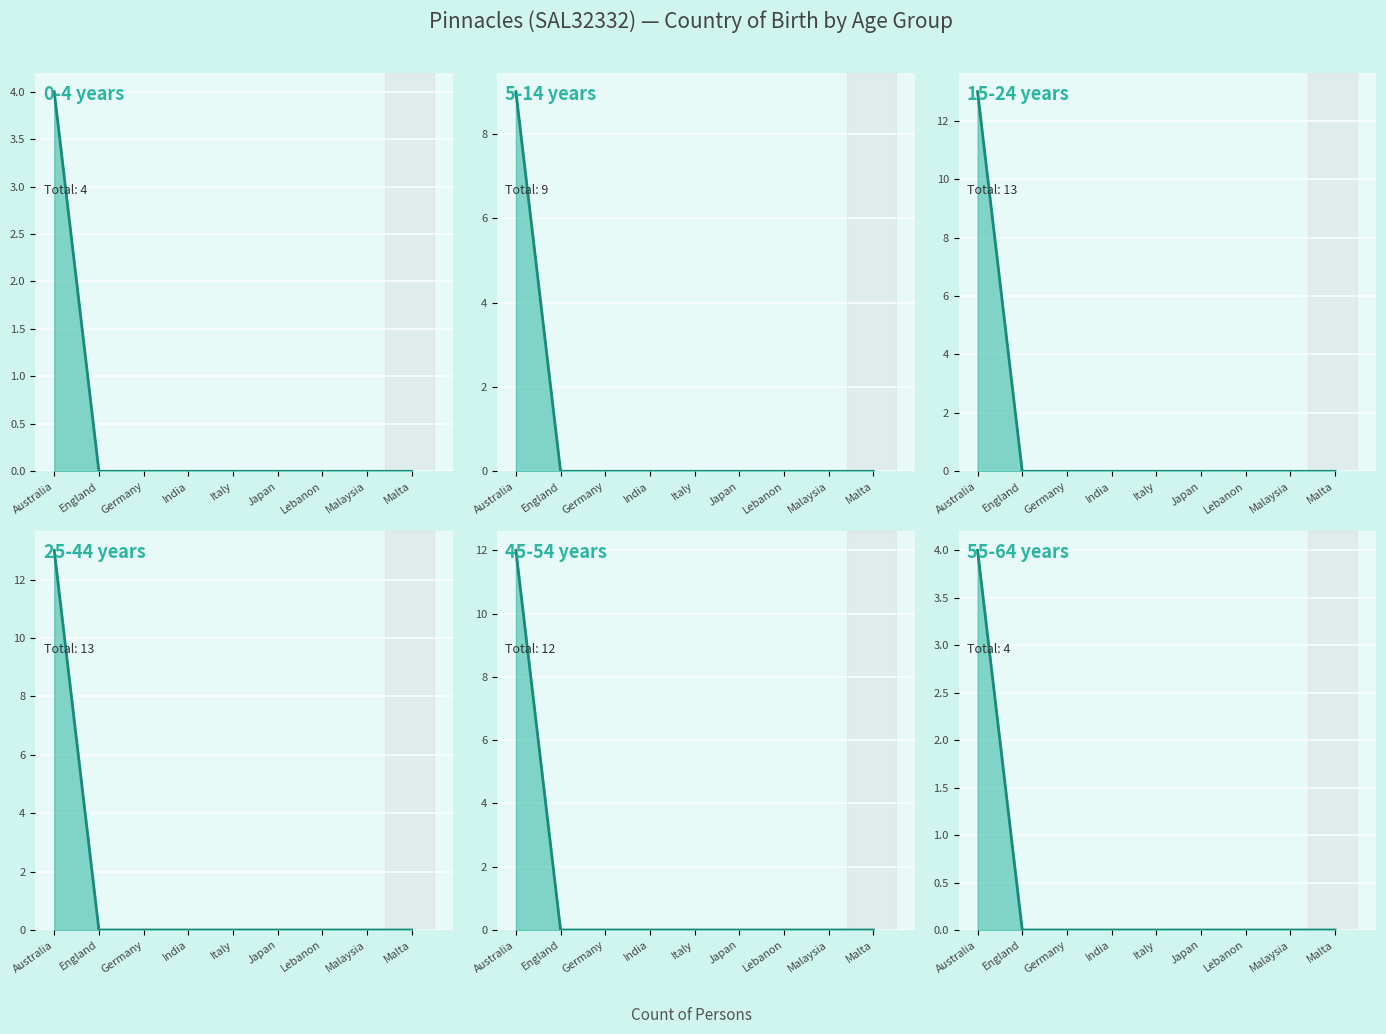

Which category has the highest value in the 0-4 years series?

Australia